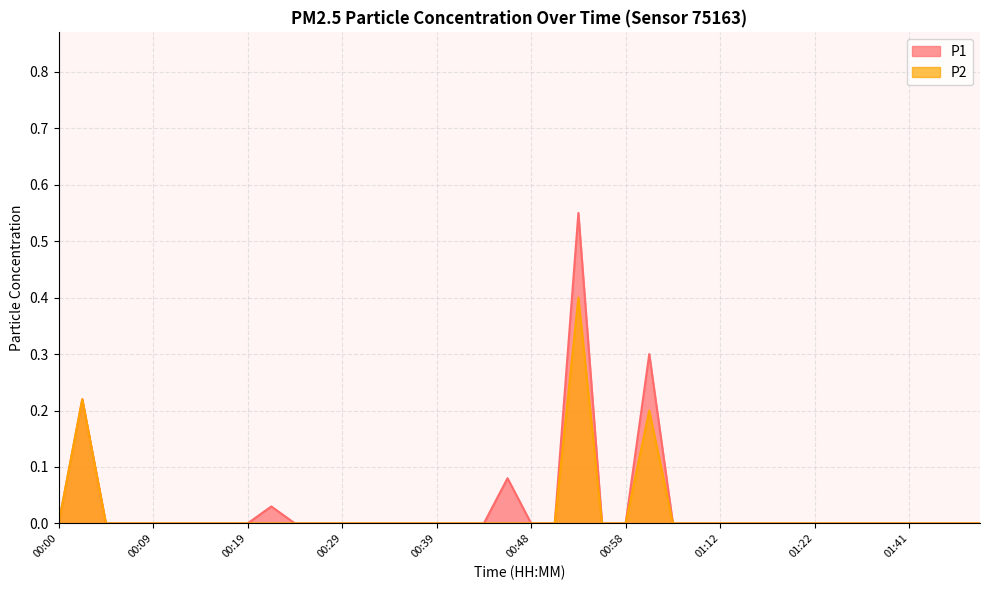

Rank the series at 00:09 from lowest to highest value.

P1, P2